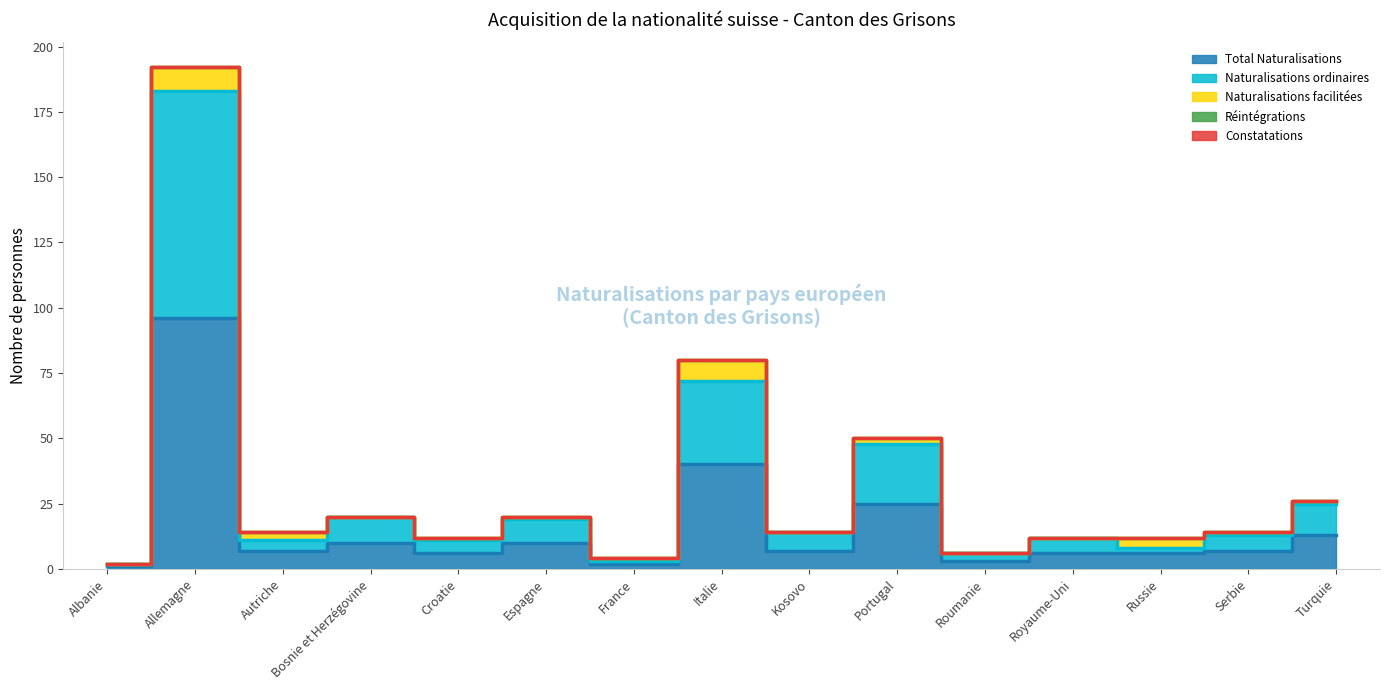

Reading left to right, what are all the values shown in this chart?

Total Naturalisations: Albanie=1	Allemagne=96	Autriche=7	Bosnie et Herzégovine=10	Croatie=6	Espagne=10	France=2	Italie=40	Kosovo=7	Portugal=25	Roumanie=3	Royaume-Uni=6	Russie=6	Serbie=7	Turquie=13
Naturalisations ordinaires: Albanie=1	Allemagne=87	Autriche=4	Bosnie et Herzégovine=10	Croatie=5	Espagne=9	France=1	Italie=32	Kosovo=7	Portugal=23	Roumanie=3	Royaume-Uni=6	Russie=2	Serbie=6	Turquie=12
Naturalisations facilitées: Albanie=0	Allemagne=9	Autriche=3	Bosnie et Herzégovine=0	Croatie=1	Espagne=1	France=1	Italie=8	Kosovo=0	Portugal=2	Roumanie=0	Royaume-Uni=0	Russie=4	Serbie=1	Turquie=1
Réintégrations: Albanie=0	Allemagne=0	Autriche=0	Bosnie et Herzégovine=0	Croatie=0	Espagne=0	France=0	Italie=0	Kosovo=0	Portugal=0	Roumanie=0	Royaume-Uni=0	Russie=0	Serbie=0	Turquie=0
Constatations: Albanie=0	Allemagne=0	Autriche=0	Bosnie et Herzégovine=0	Croatie=0	Espagne=0	France=0	Italie=0	Kosovo=0	Portugal=0	Roumanie=0	Royaume-Uni=0	Russie=0	Serbie=0	Turquie=0